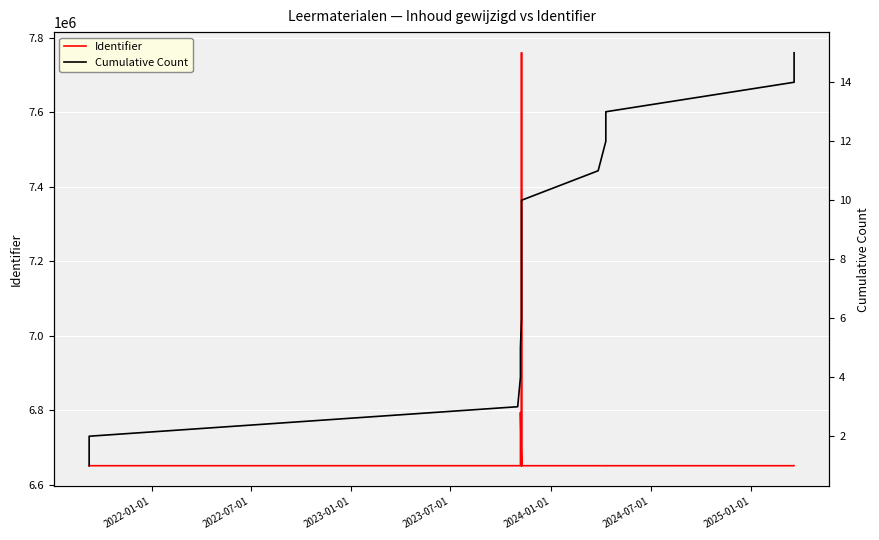

True or false: Identifier has more than 1 interior local peaks.

True